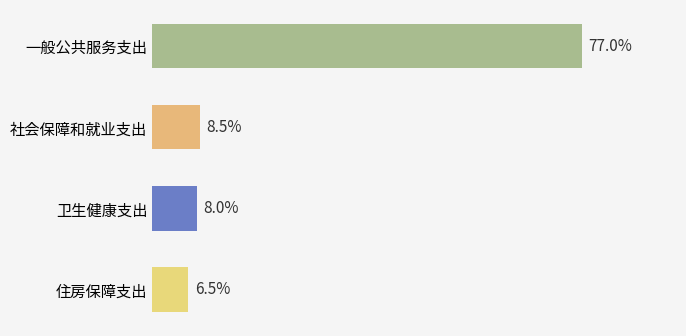

Which has a higher value, 一般公共服务支出 or 卫生健康支出?

一般公共服务支出